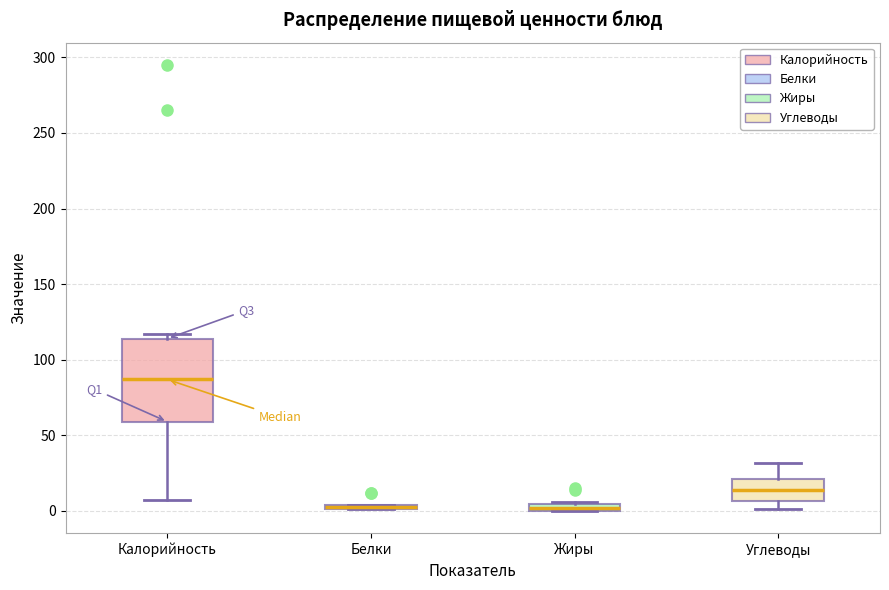

Which box is the tallest, from its lower edge to its upper edge?

Калорийность